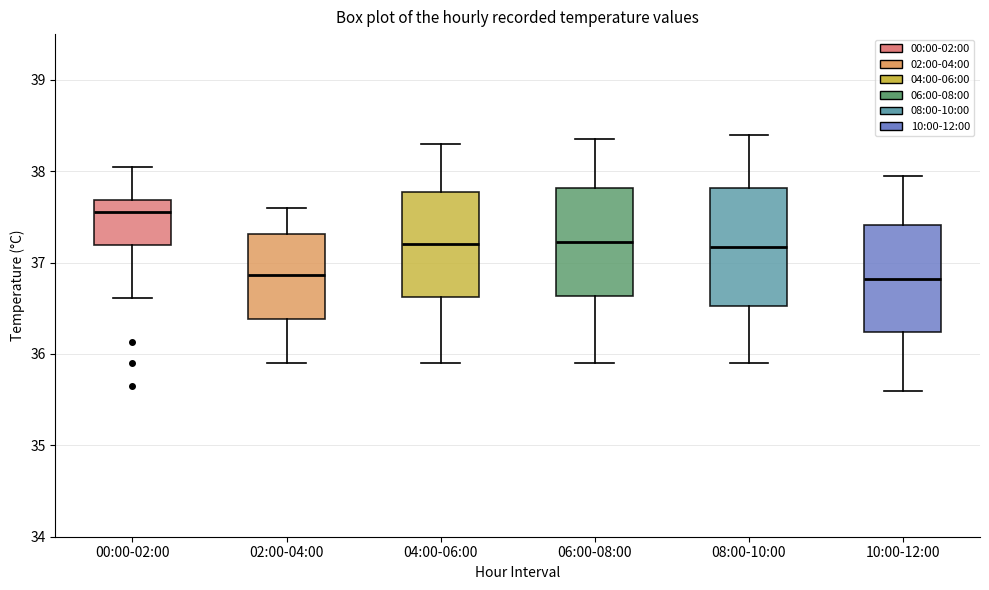

Reading left to right, transcribe this box plot: for each box, give where its median line is, the range the box spans, and where its two whiskers end, as read against the y-axis. The values are not printed on the chart, so give them approximately, as read against the axis.

00:00-02:00: median 37.6, box 37.2 to 37.7, whiskers 36.6 to 38.1
02:00-04:00: median 36.9, box 36.4 to 37.3, whiskers 35.9 to 37.6
04:00-06:00: median 37.2, box 36.6 to 37.8, whiskers 35.9 to 38.3
06:00-08:00: median 37.2, box 36.6 to 37.8, whiskers 35.9 to 38.4
08:00-10:00: median 37.2, box 36.5 to 37.8, whiskers 35.9 to 38.4
10:00-12:00: median 36.8, box 36.2 to 37.4, whiskers 35.6 to 38.0